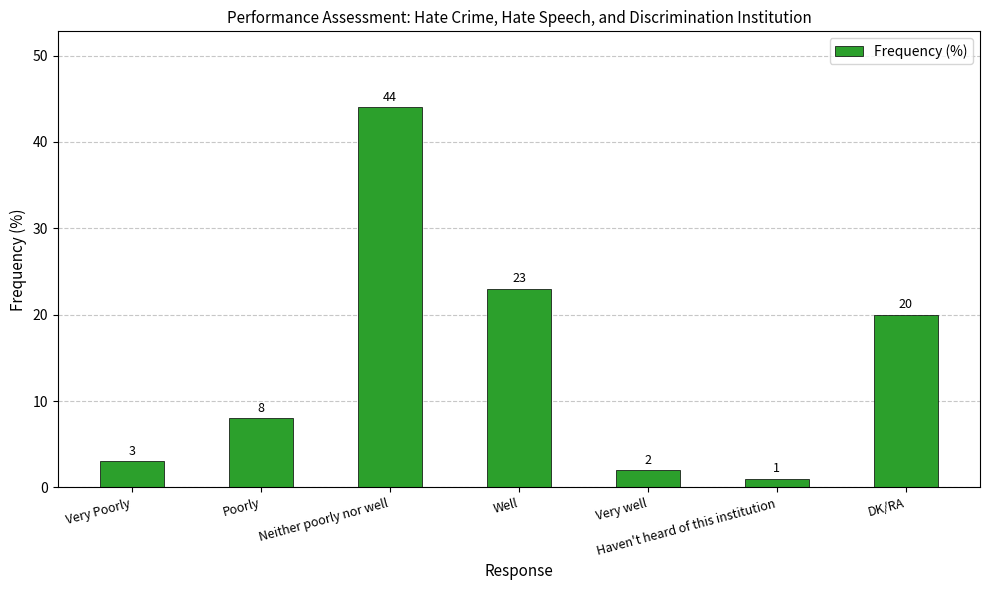

Rank the categories by value from lowest to highest.

Haven't heard of this institution, Very well, Very Poorly, Poorly, DK/RA, Well, Neither poorly nor well